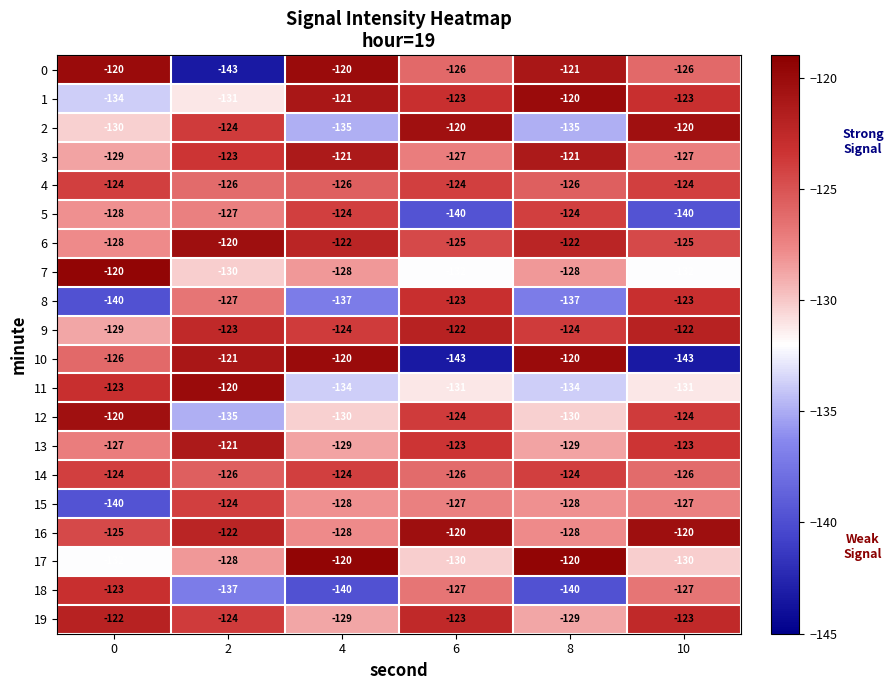

Is it true that 0 equals -41 at 6?

False